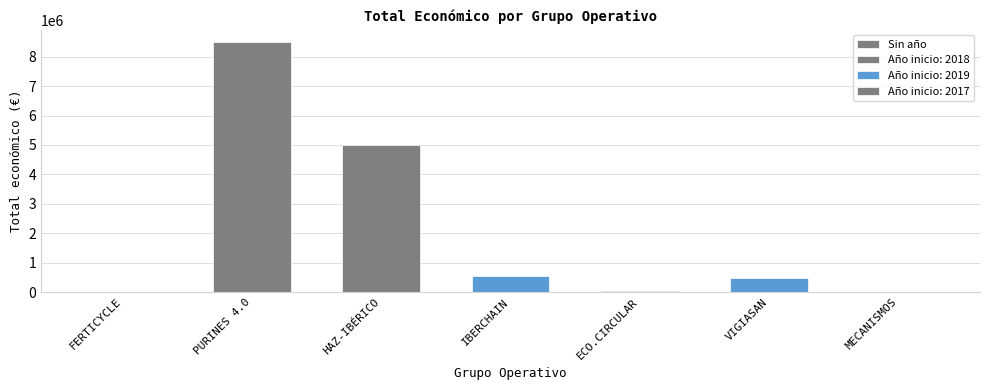

Reading left to right, transcribe all the data shown in this chart.

0	8484999	4995722	567975	42845	480156	4400